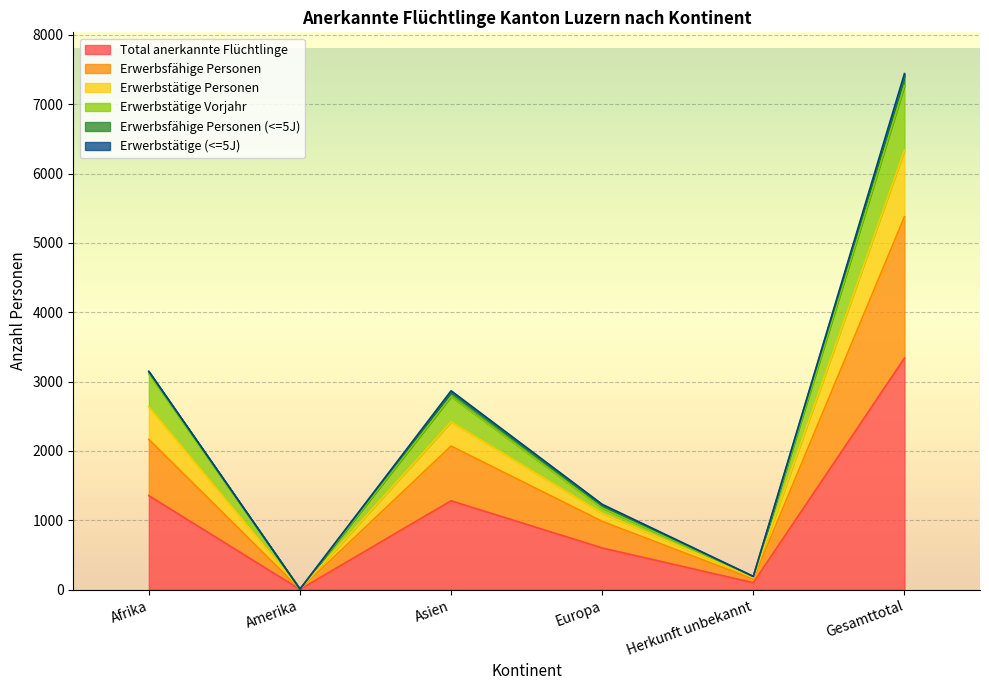

What is the difference between the maximum and minimum values in the Erwerbsfähige Personen series?

5372